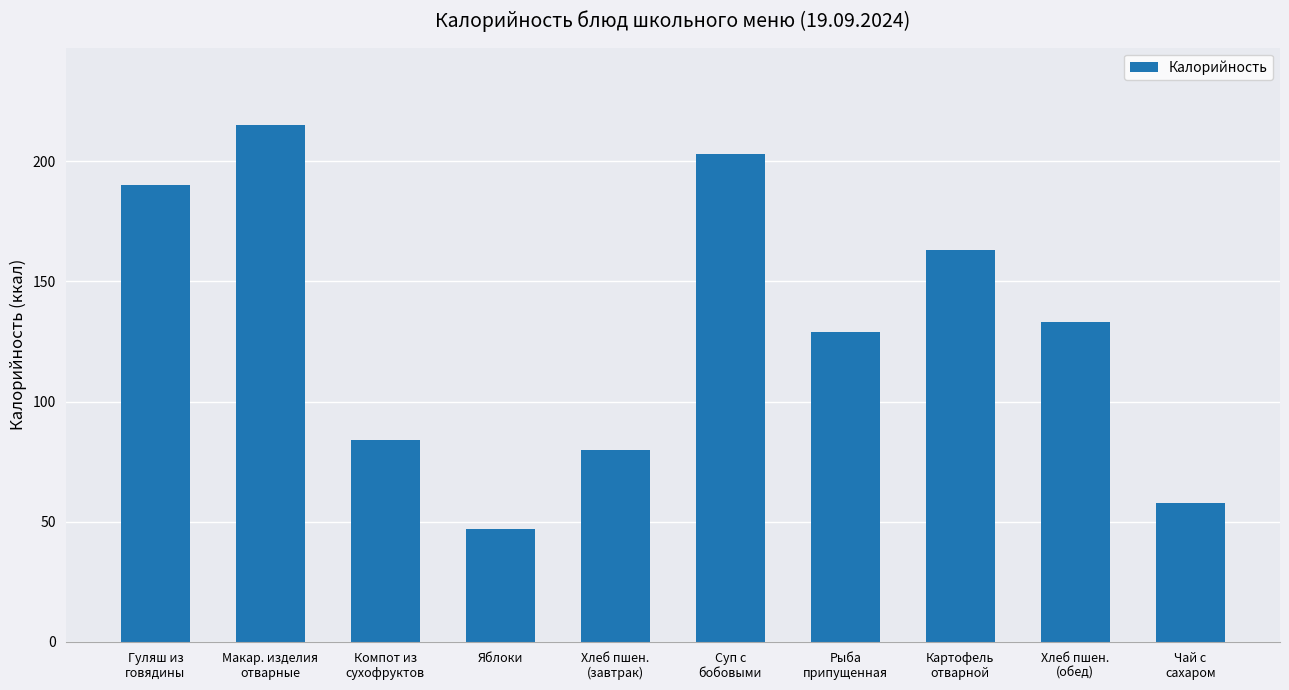

What is the label of the 1st bar from the left?

Гуляш из
говядины